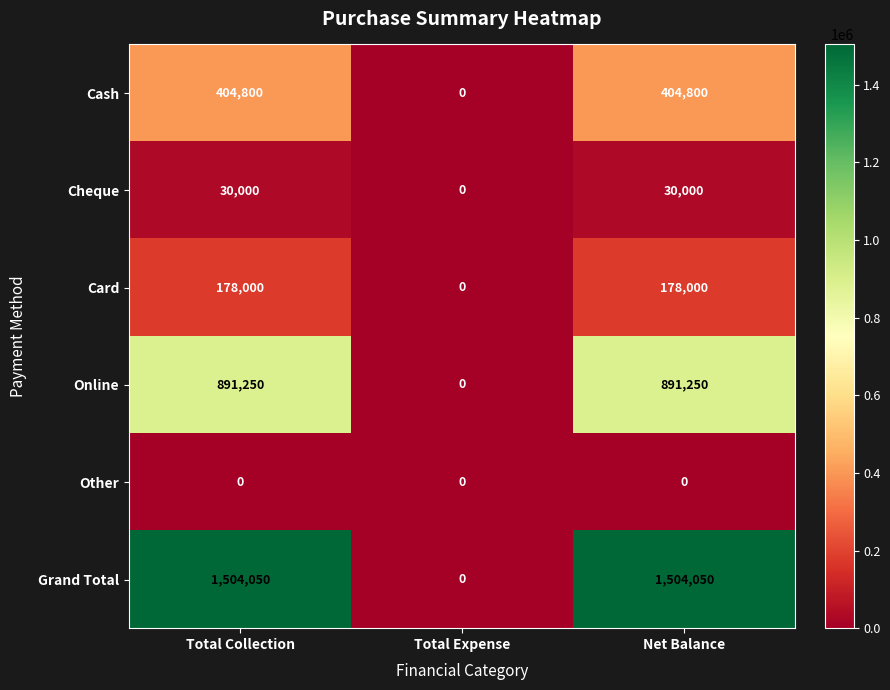

What is the highest value of the Online series?

891250